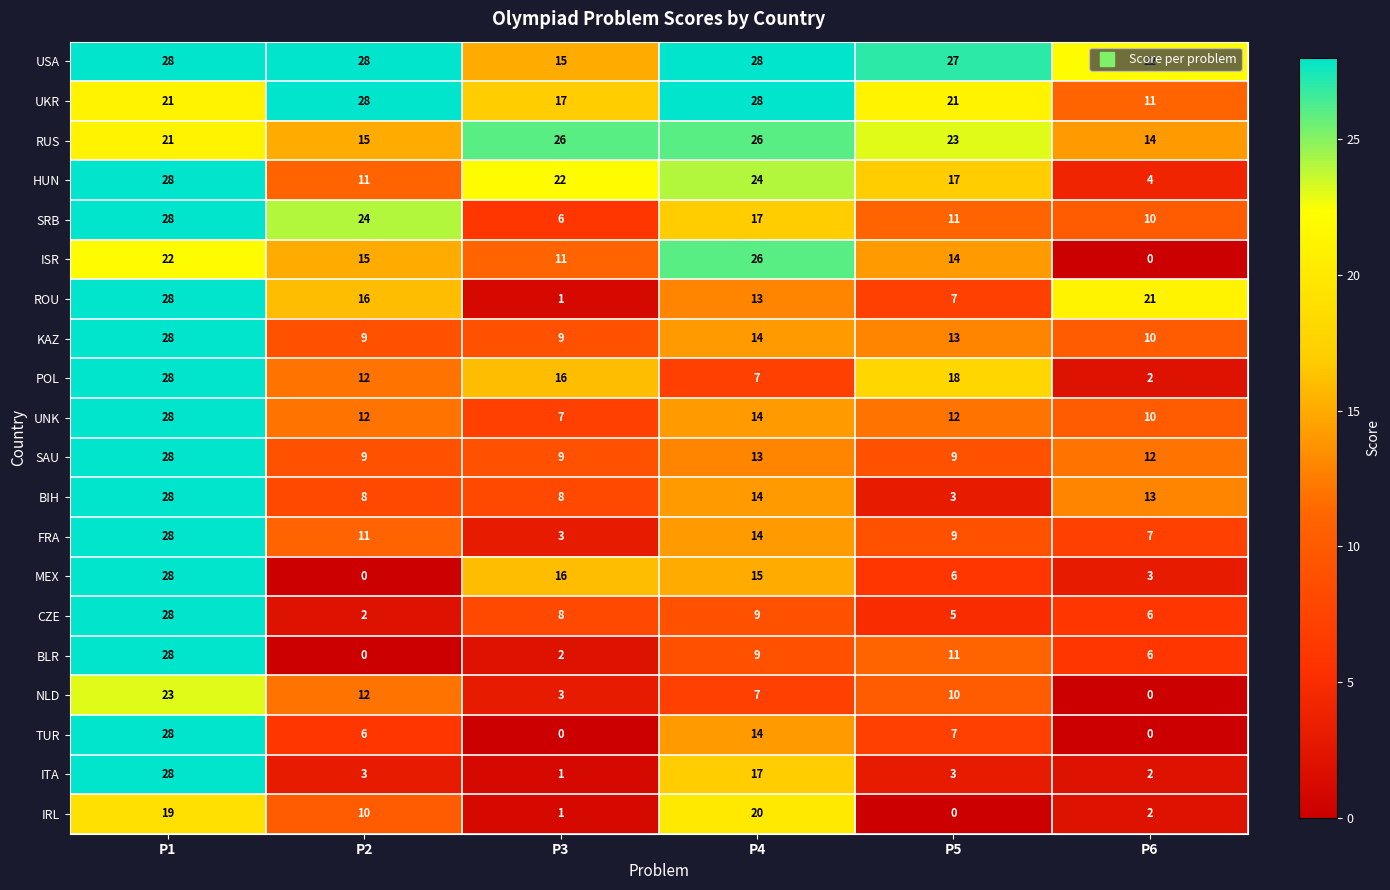

Which series has the largest total across all categories?

USA